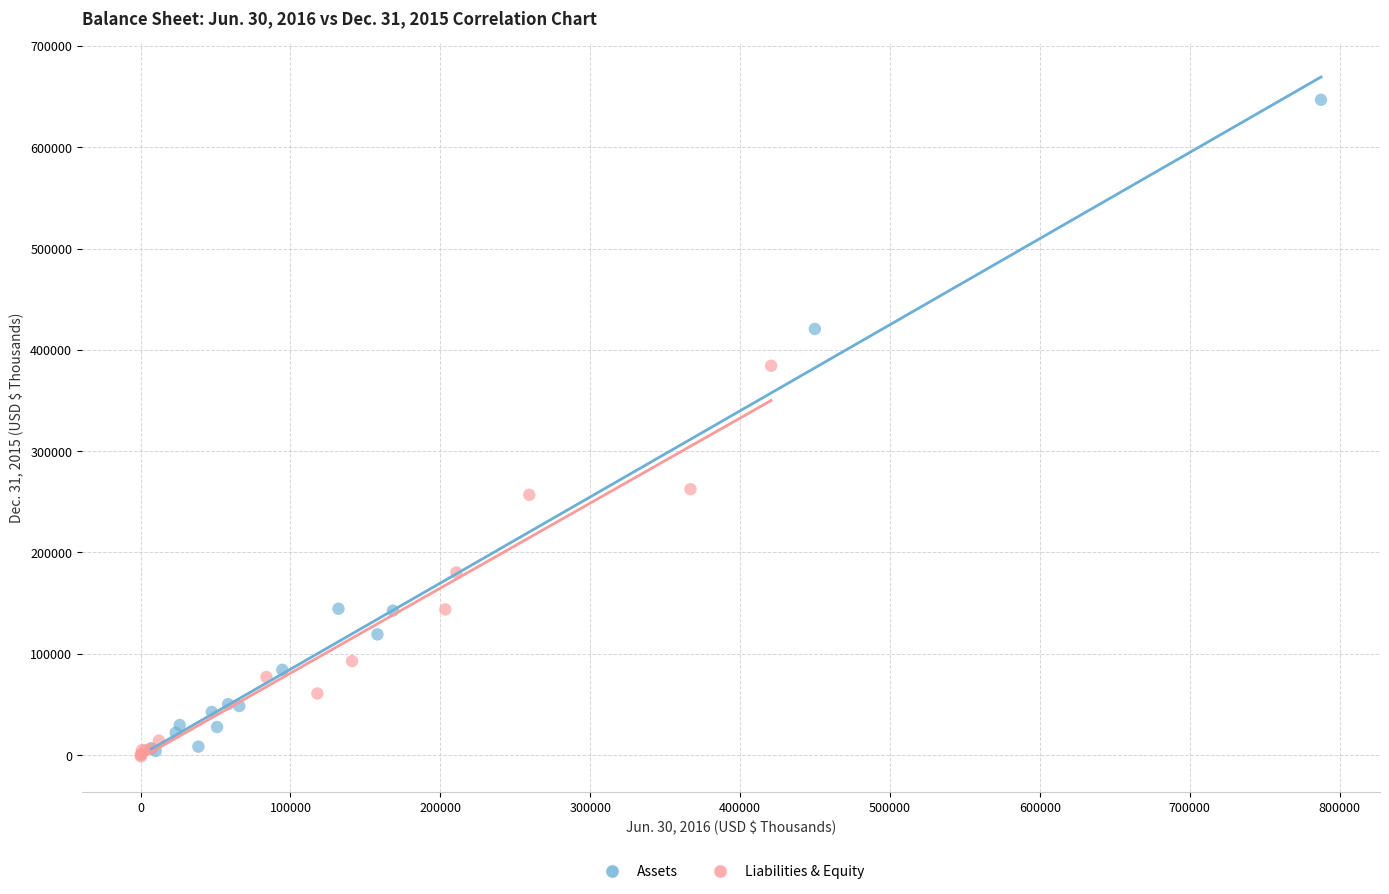

Which series contains the highest Y value?

Assets